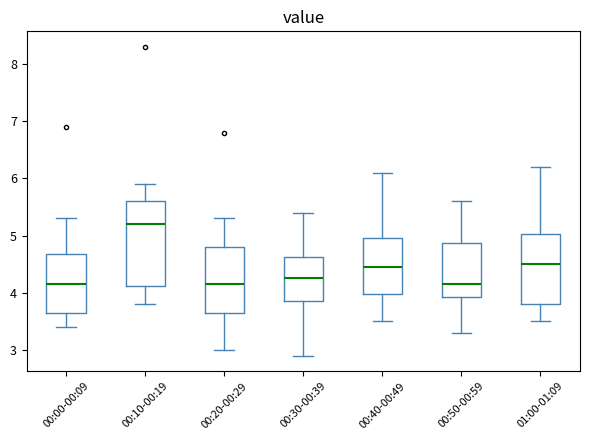

Reading left to right, read every box against the y-axis: the position of its median line, the range the box covers, and the ends of its whiskers. The values are not printed on the chart, so give them approximately, as read against the axis.

00:00-00:09: median 4.2, box 3.7 to 4.7, whiskers 3.4 to 5.3
00:10-00:19: median 5.2, box 4.1 to 5.6, whiskers 3.8 to 5.9
00:20-00:29: median 4.2, box 3.7 to 4.8, whiskers 3.0 to 5.3
00:30-00:39: median 4.3, box 3.9 to 4.6, whiskers 2.9 to 5.4
00:40-00:49: median 4.5, box 4.0 to 5.0, whiskers 3.5 to 6.1
00:50-00:59: median 4.2, box 3.9 to 4.9, whiskers 3.3 to 5.6
01:00-01:09: median 4.5, box 3.8 to 5.0, whiskers 3.5 to 6.2